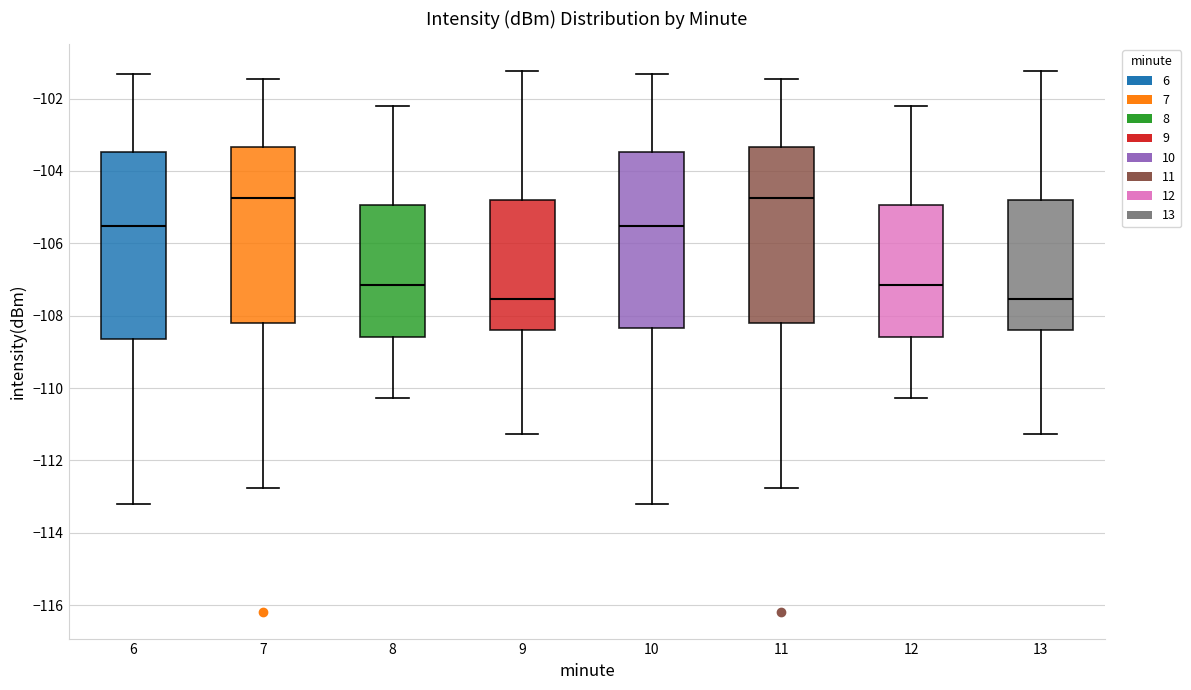

Reading left to right, transcribe this box plot: for each box, give where its median line is, the range the box spans, and where its two whiskers end, as read against the y-axis. The values are not printed on the chart, so give them approximately, as read against the axis.

6: median -105.6, box -108.6 to -103.4, whiskers -113.2 to -101.4
7: median -104.8, box -108.2 to -103.4, whiskers -112.8 to -101.4
8: median -107.2, box -108.6 to -105.0, whiskers -110.2 to -102.2
9: median -107.6, box -108.4 to -104.8, whiskers -111.2 to -101.2
10: median -105.6, box -108.4 to -103.4, whiskers -113.2 to -101.4
11: median -104.8, box -108.2 to -103.4, whiskers -112.8 to -101.4
12: median -107.2, box -108.6 to -105.0, whiskers -110.2 to -102.2
13: median -107.6, box -108.4 to -104.8, whiskers -111.2 to -101.2